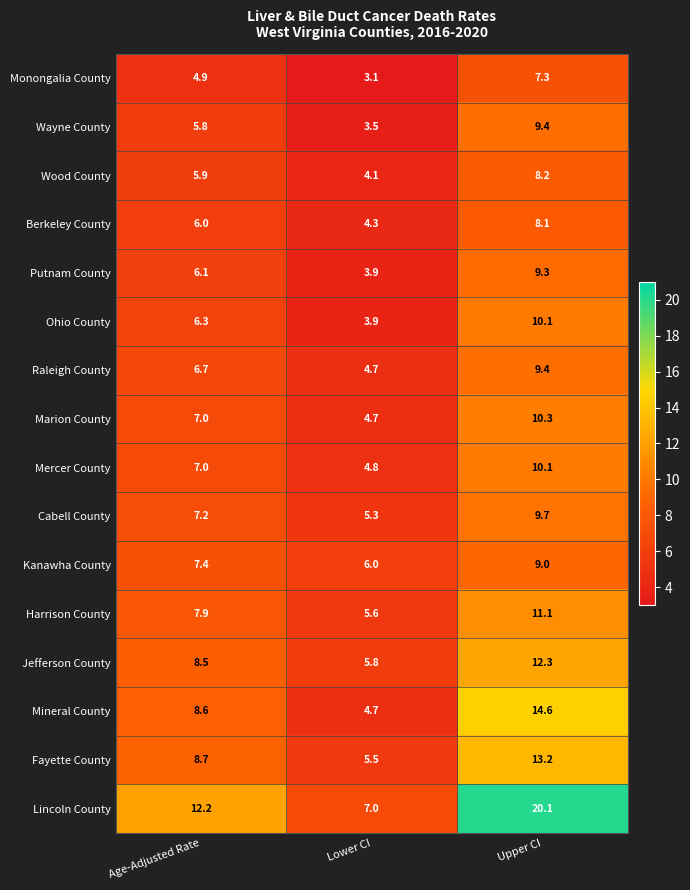

What is the average value of the Cabell County series?

7.4